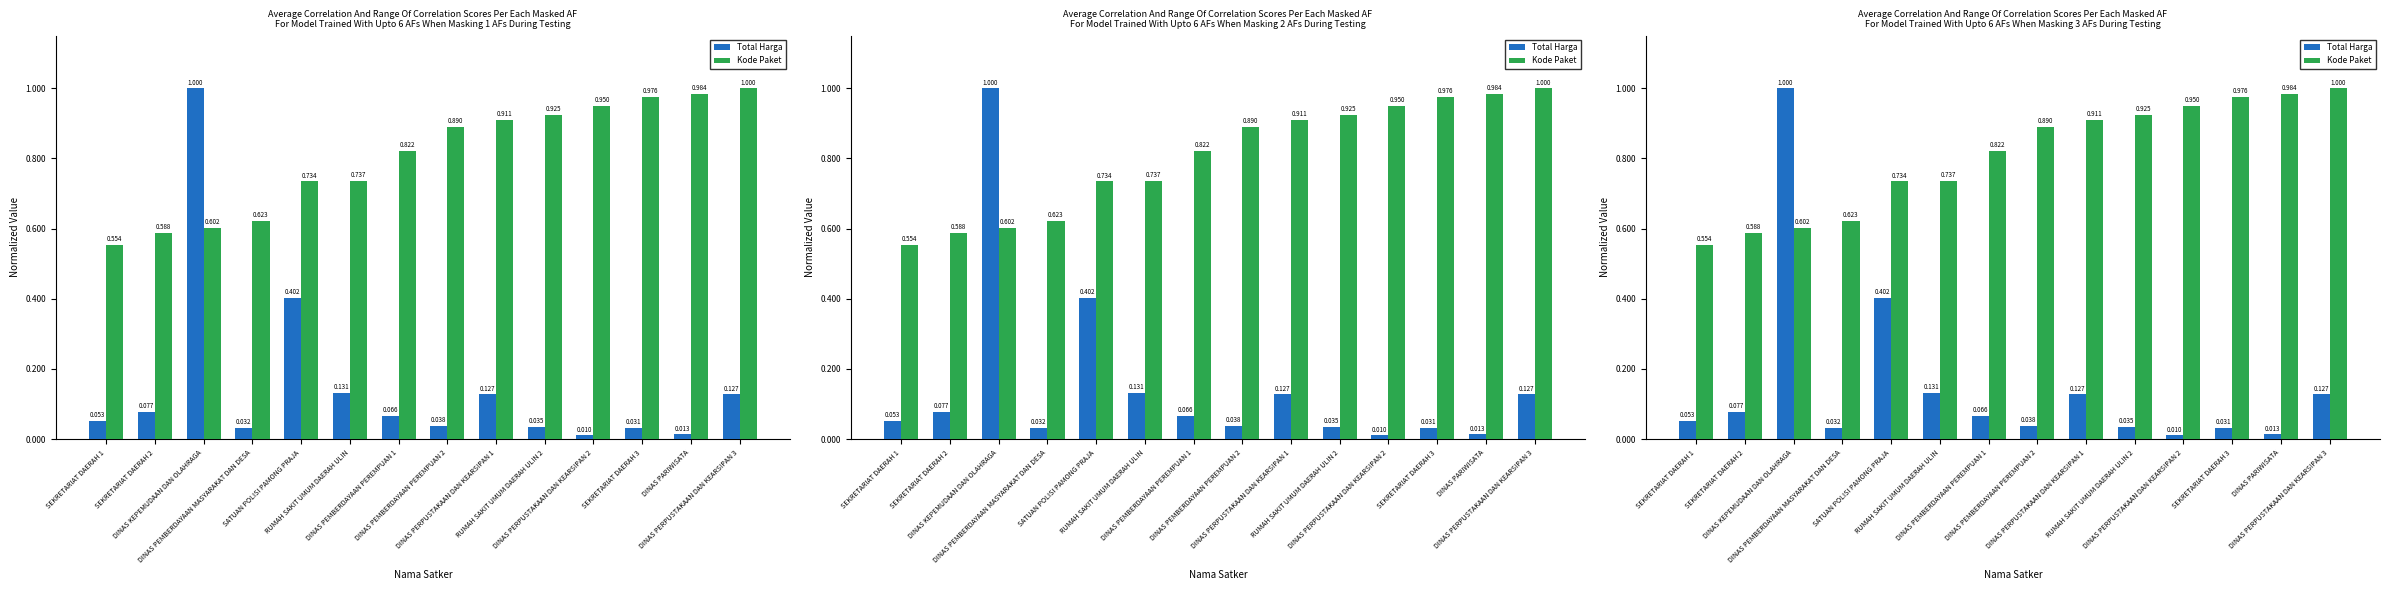

Which series changed the most between SEKRETARIAT DAERAH 1 and SEKRETARIAT DAERAH 3?

Kode Paket